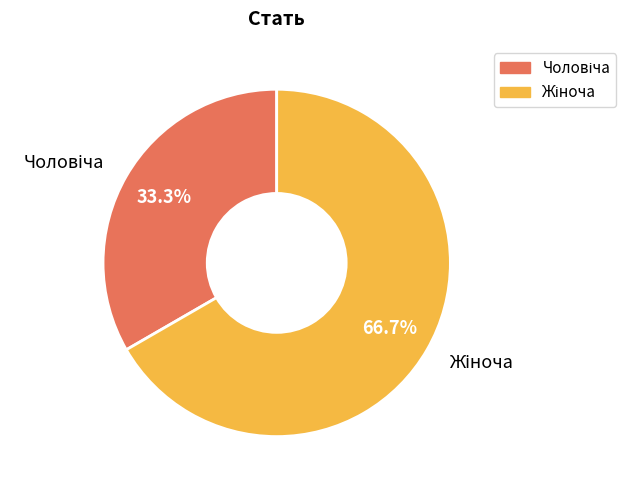

Does any single category account for the majority?

Yes